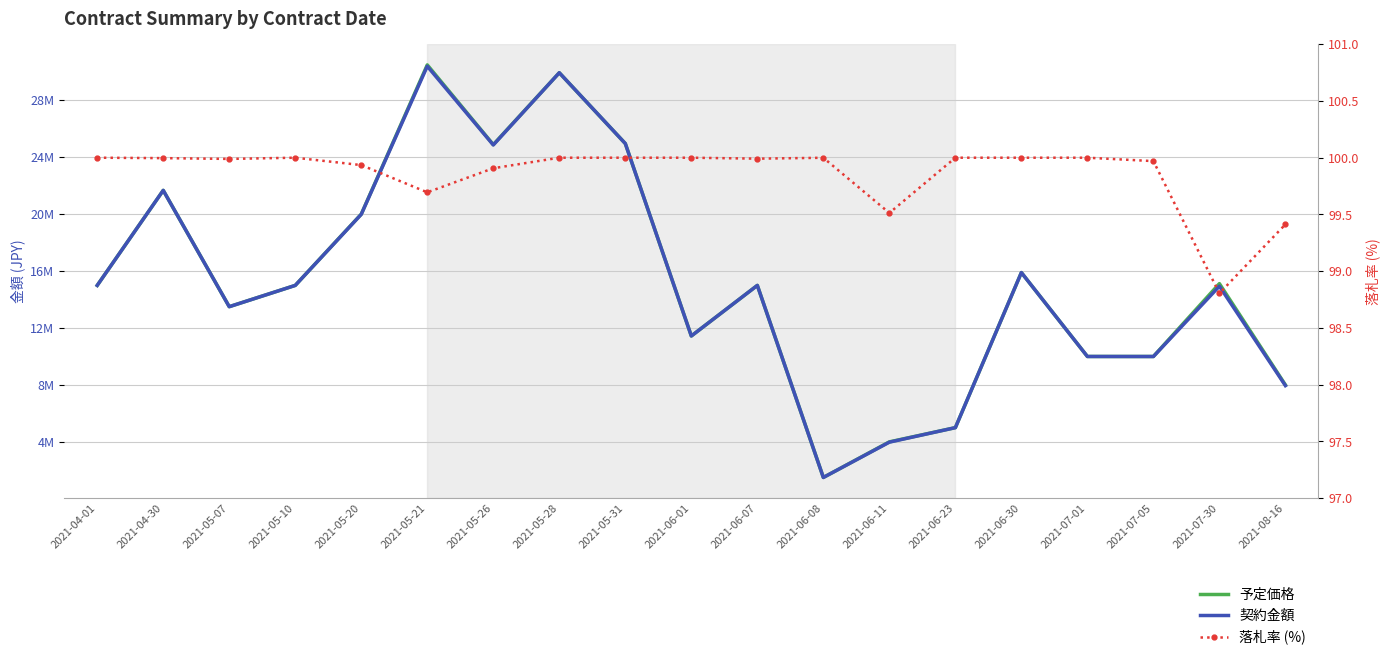

What are all the series names shown in the legend?

予定価格, 契約金額, 落札率 (%)